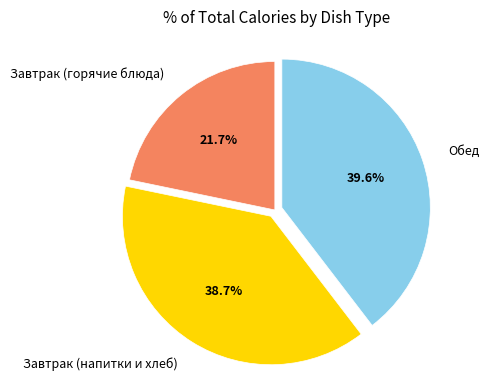

What percentage do Завтрак (напитки и хлеб) and Завтрак (горячие блюда) together represent?

60.4%